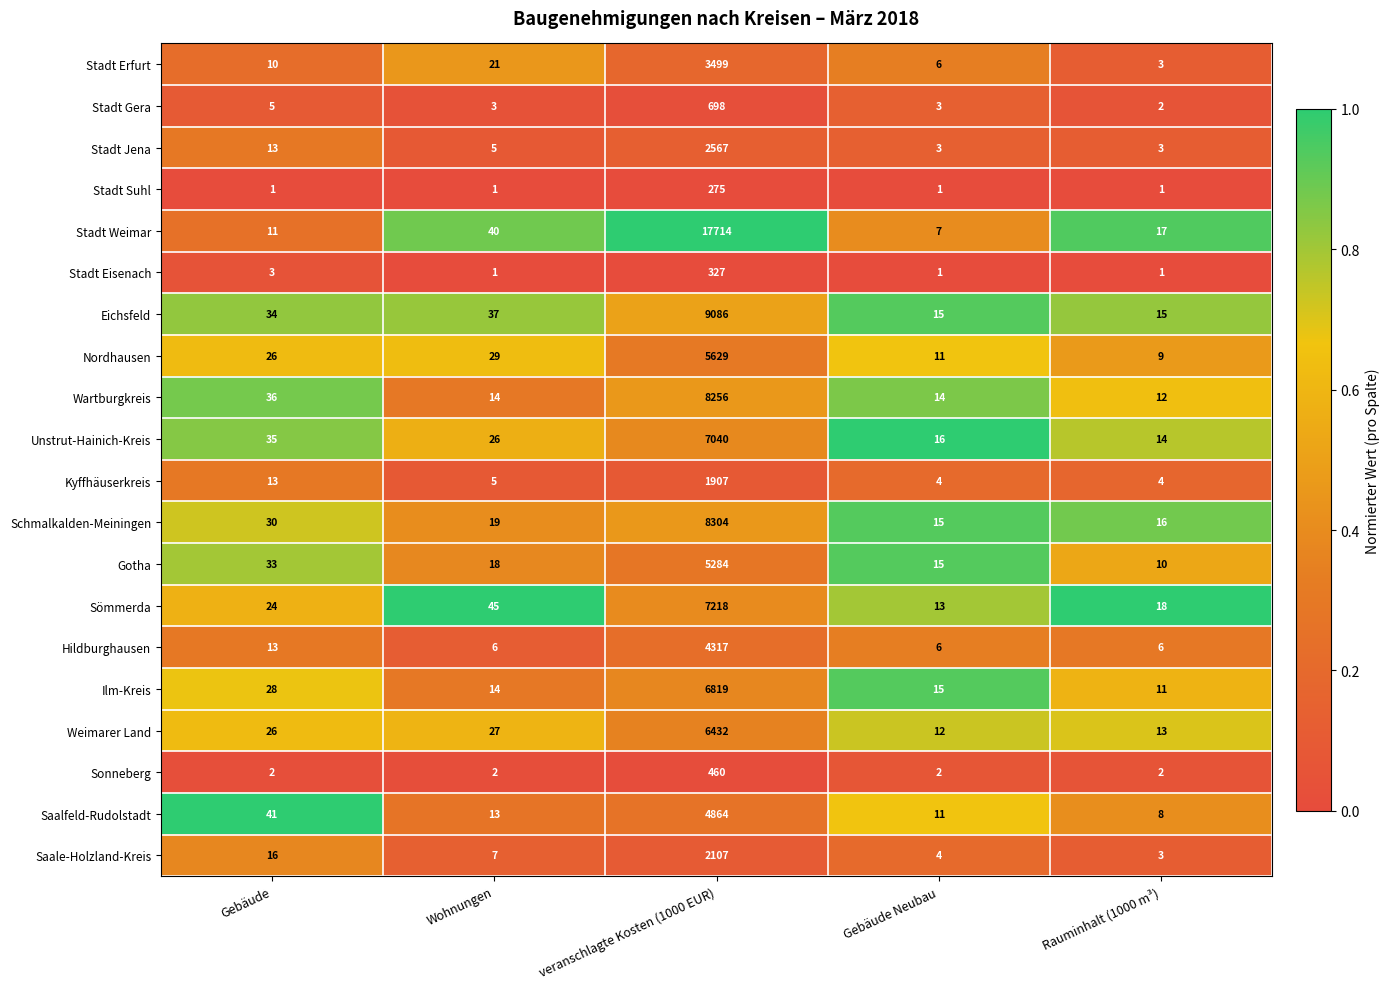

How many data points does each series have?

5